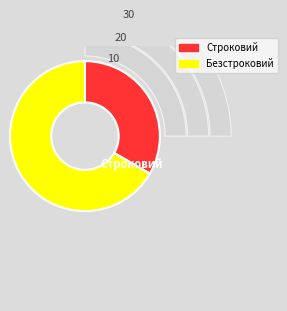

True or false: Безстроковий accounts for 67% of the total.

True